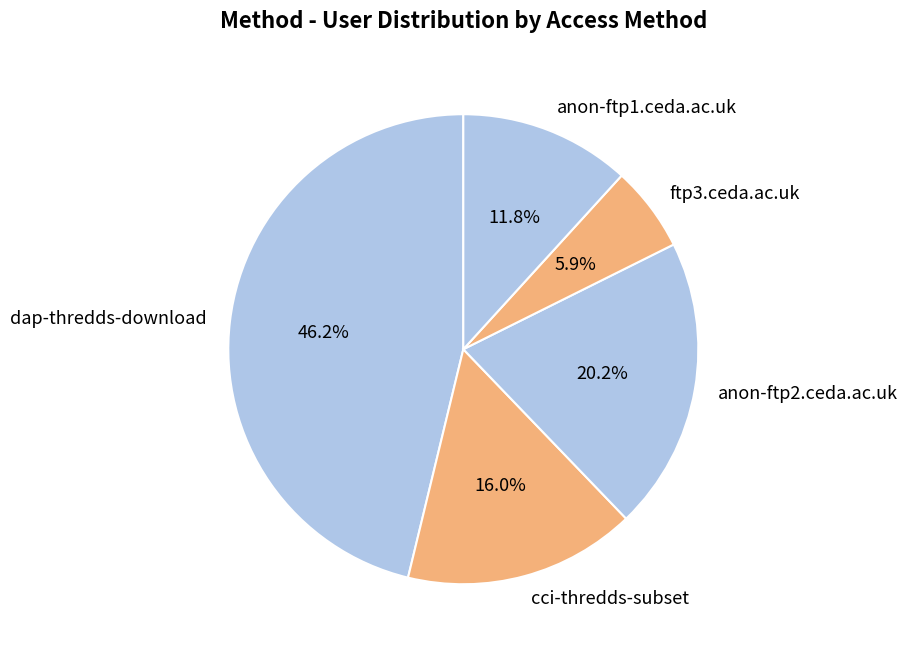

Is the sum of ftp3.ceda.ac.uk and dap-thredds-download greater than half?

Yes